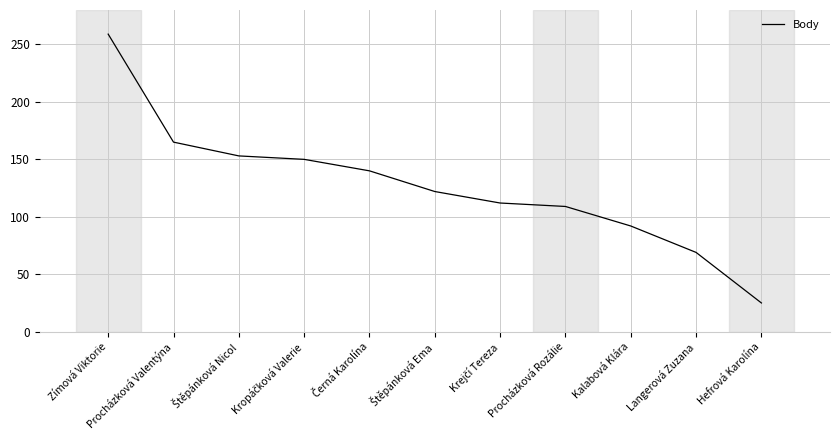

What is the average value?

127